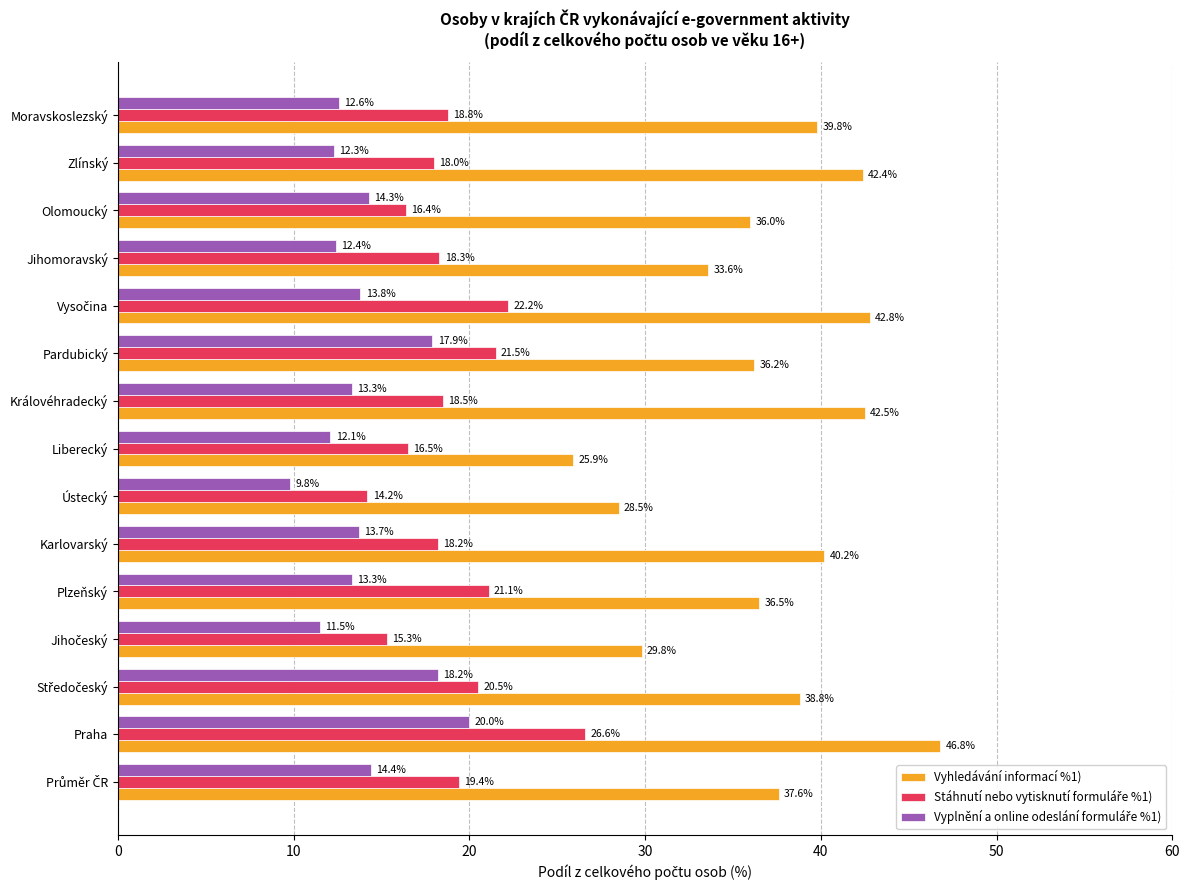

What is the difference between the maximum and second lowest values in the Vyhledávání informací %1) series?

18.3